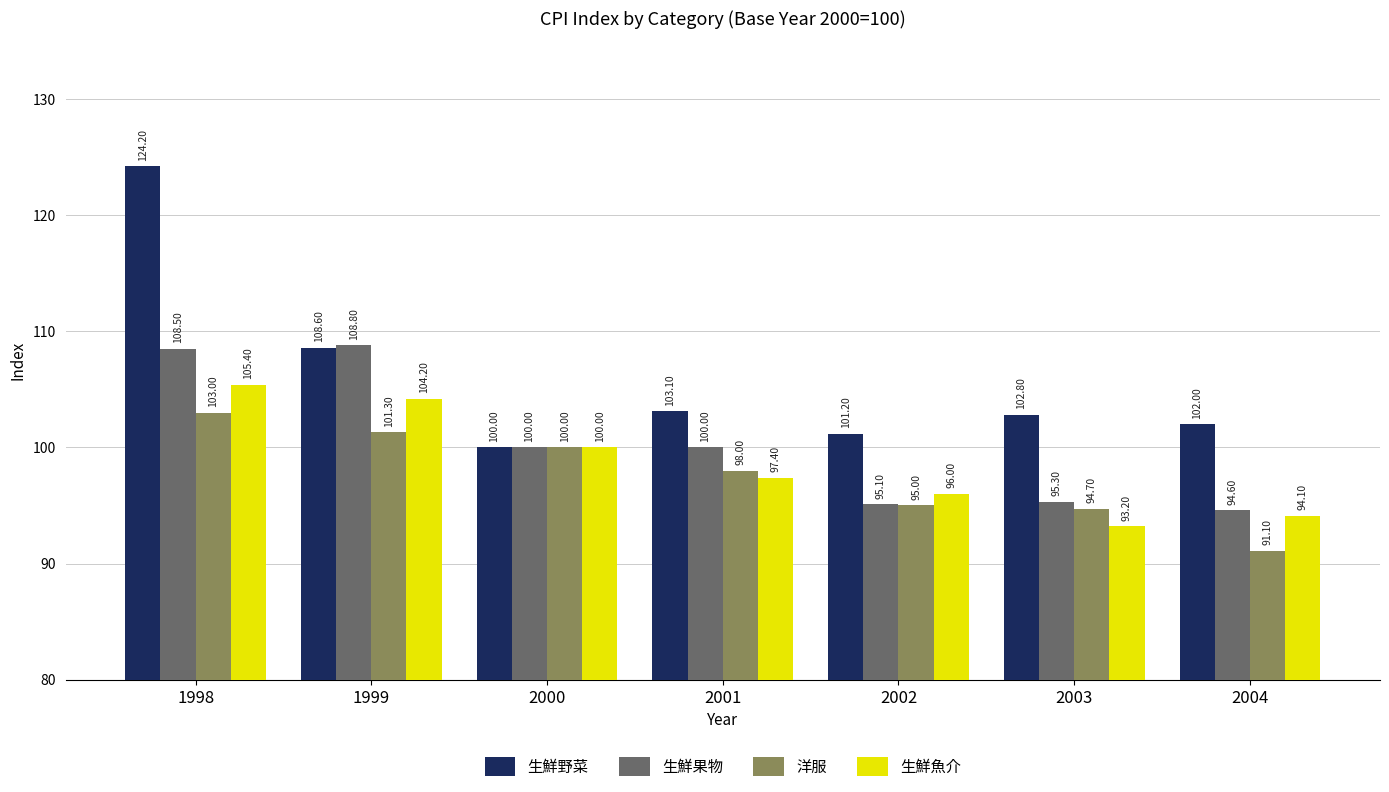

Reading right to left, transcribe all the data shown in this chart.

生鮮野菜: 2004=102.0	2003=102.8	2002=101.2	2001=103.1	2000=100.0	1999=108.6	1998=124.2
生鮮果物: 2004=94.6	2003=95.3	2002=95.1	2001=100.0	2000=100.0	1999=108.8	1998=108.5
洋服: 2004=91.1	2003=94.7	2002=95.0	2001=98.0	2000=100.0	1999=101.3	1998=103.0
生鮮魚介: 2004=94.1	2003=93.2	2002=96.0	2001=97.4	2000=100.0	1999=104.2	1998=105.4